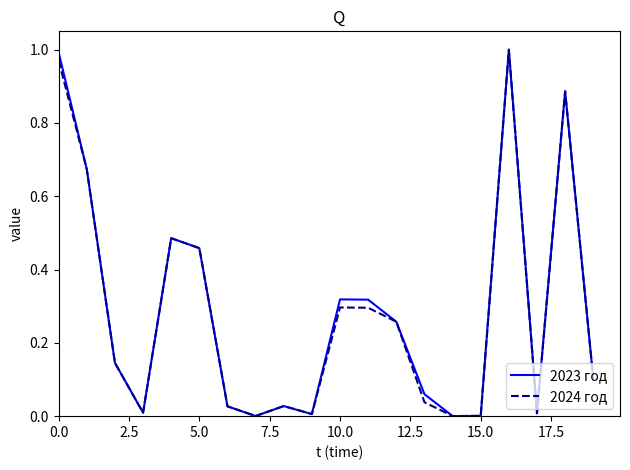

True or false: 2024 год and 2023 год intersect in this chart.

False